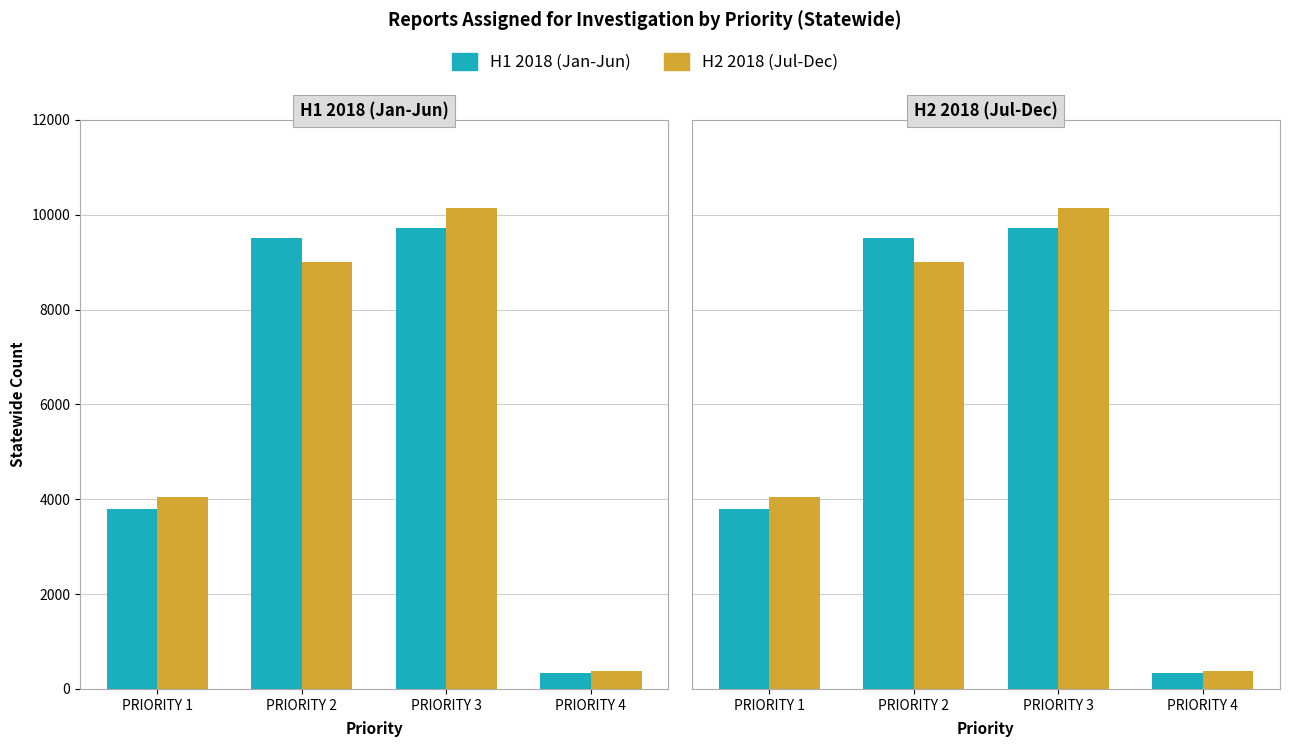

The value of H1 2018 (Jan-Jun) at PRIORITY 1 is 1342. True or false?

False